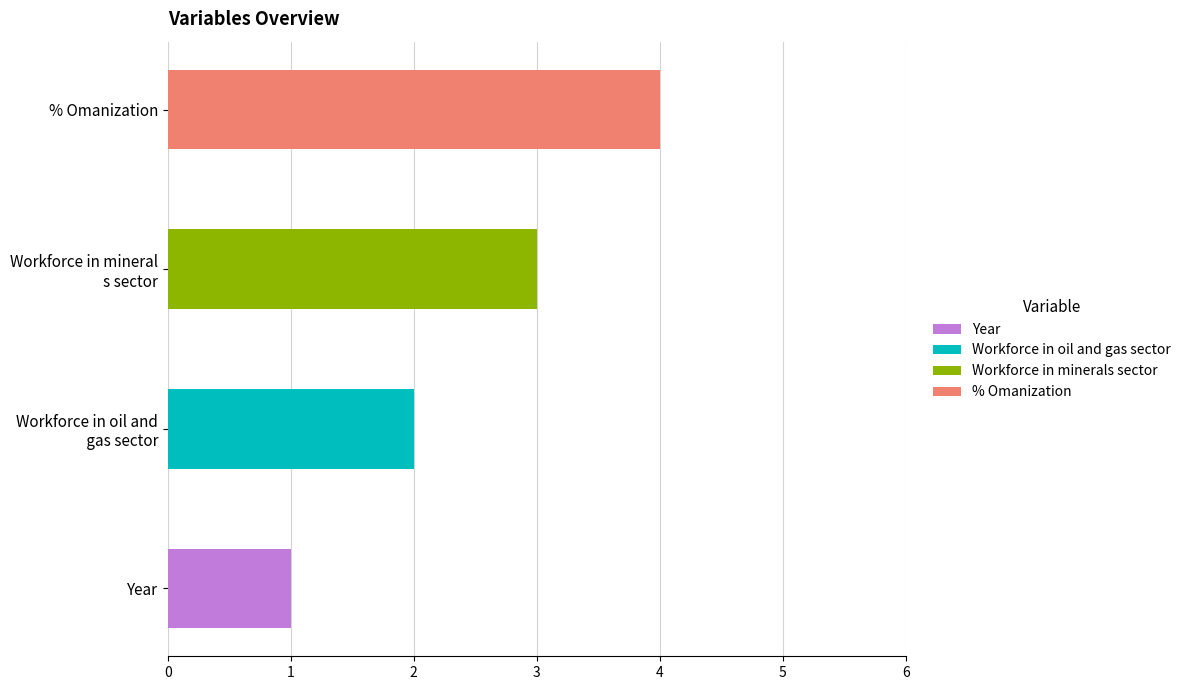

What is the label of the 1st bar from the left?

Year